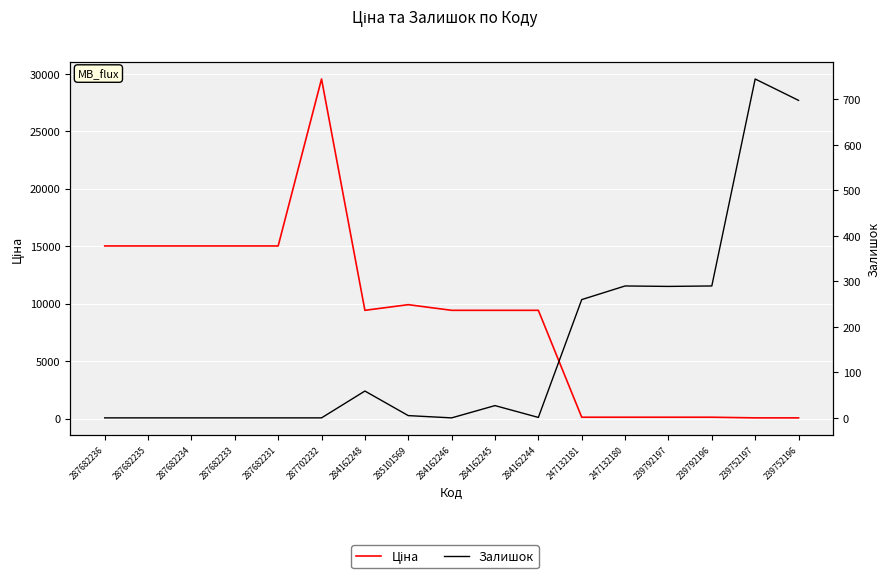

What position from the right is 285101569?

10